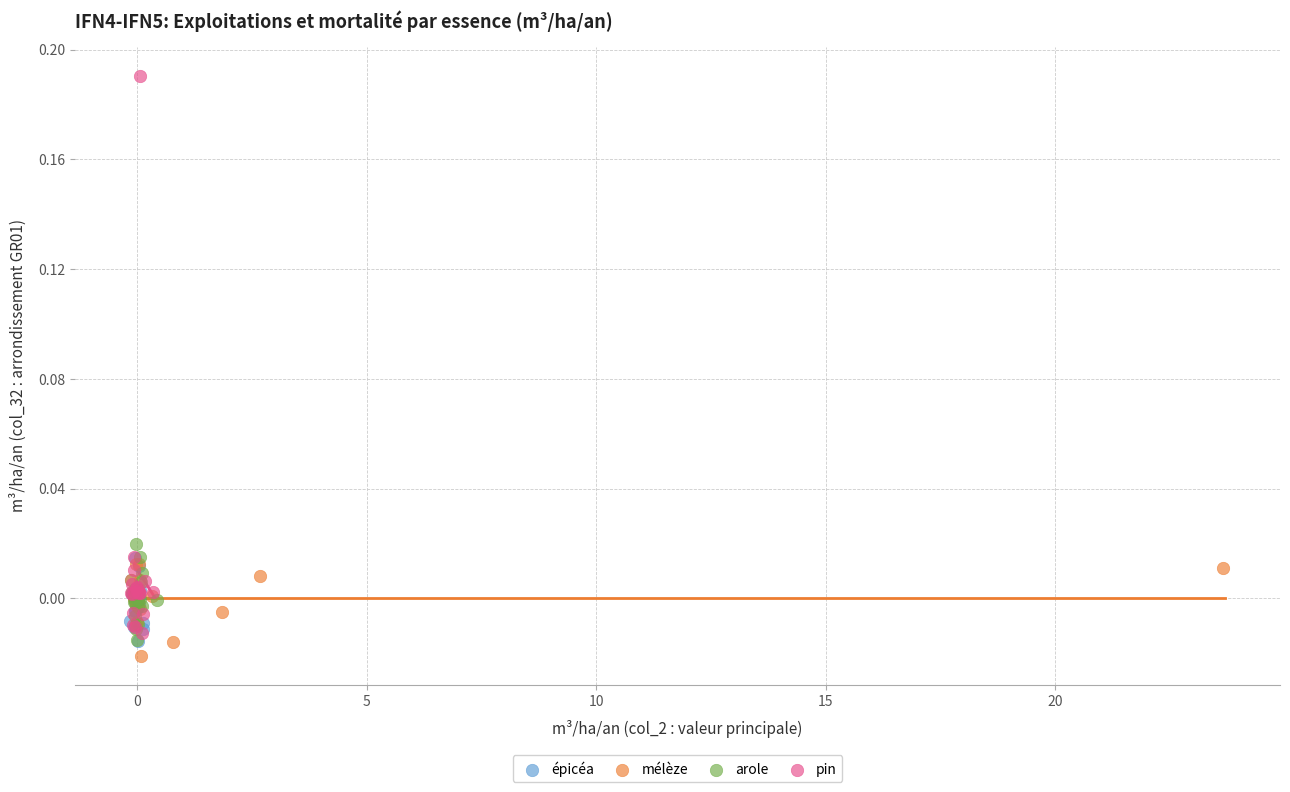

Which series has the largest Y range (max minus min)?

pin